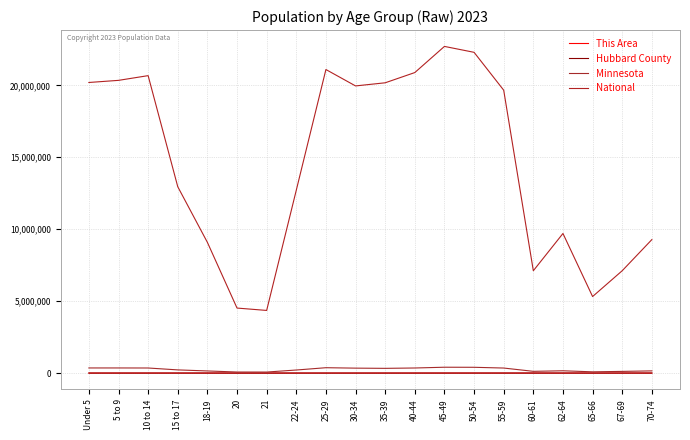

What is the difference between the Hubbard County values at 50-54 and Under 5?

368